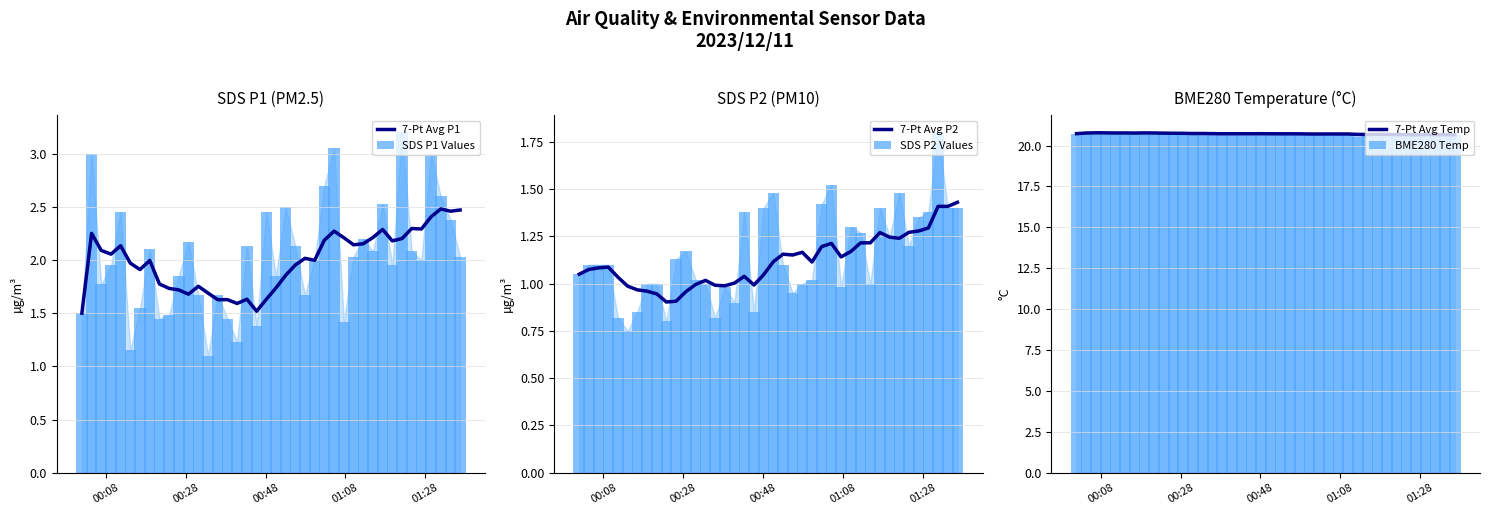

What is the highest value of the 7-Pt Avg Temp series?

20.8